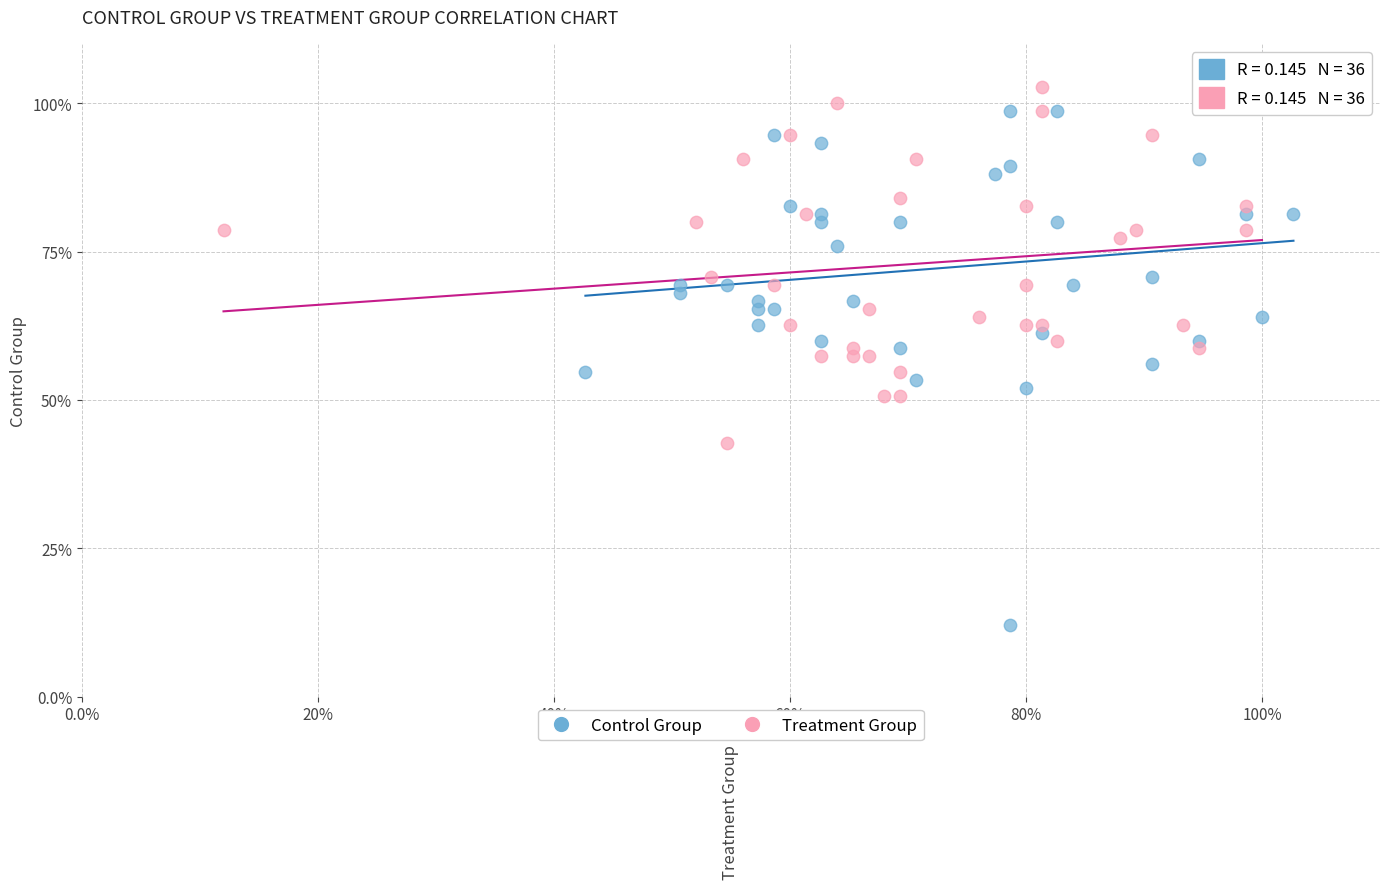

Which series contains the lowest Y value?

Control Group